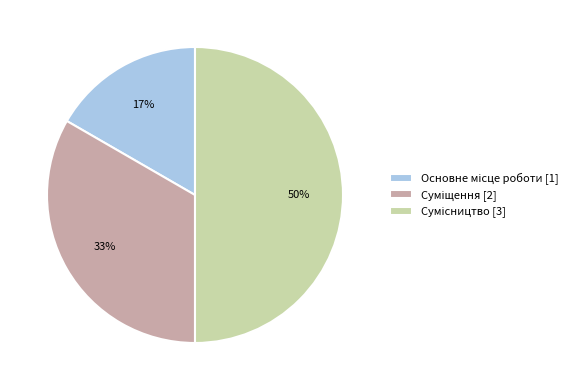

To the nearest percent, what is the difference between the largest and smallest slice percentages?

33%